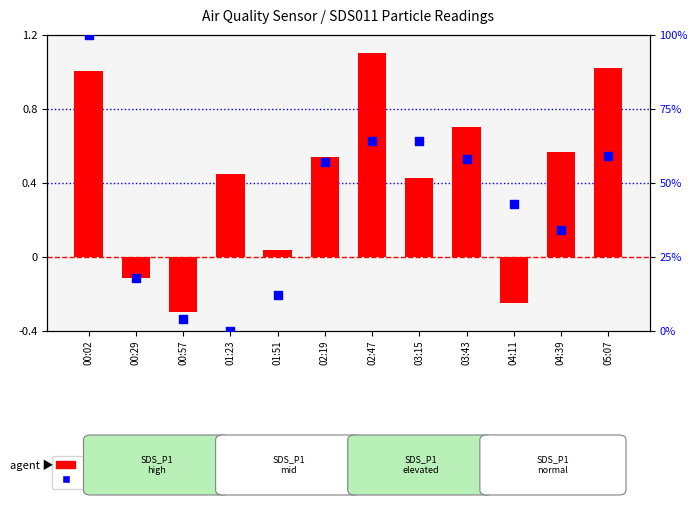

Which series contains the lowest Y value?

SDS_P1 ratio